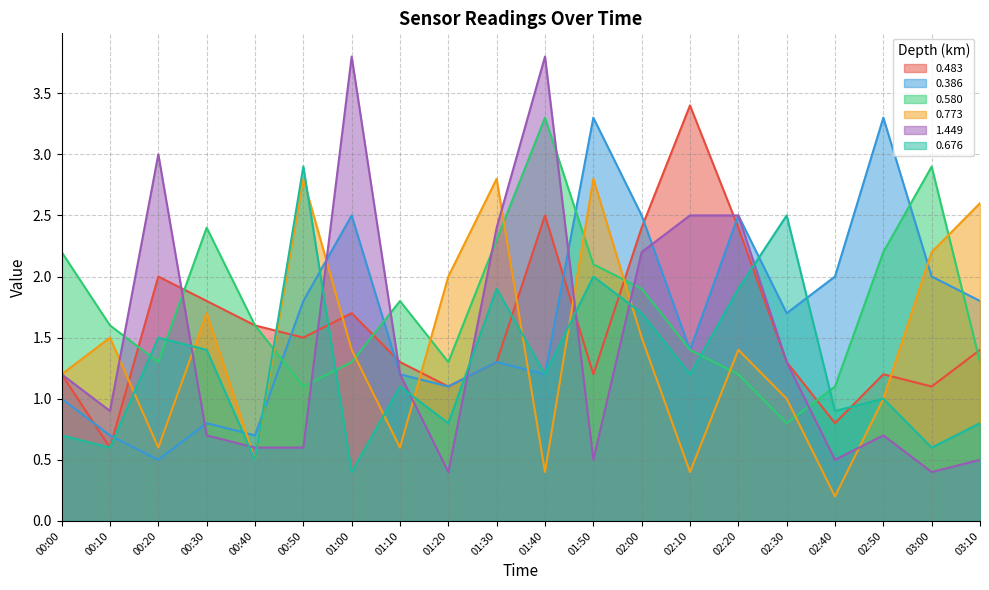

How many data points in 0.483 are less than 1?

2